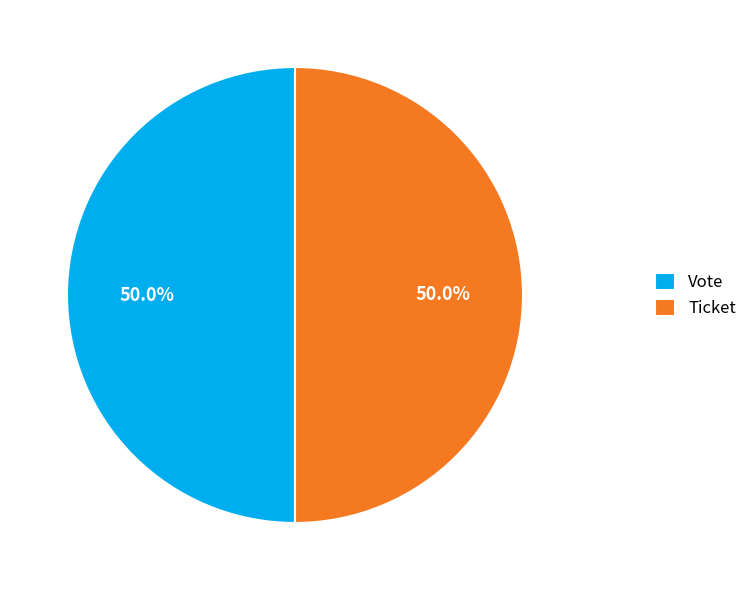

To the nearest percent, what is the combined percentage of Ticket and Vote?

100%